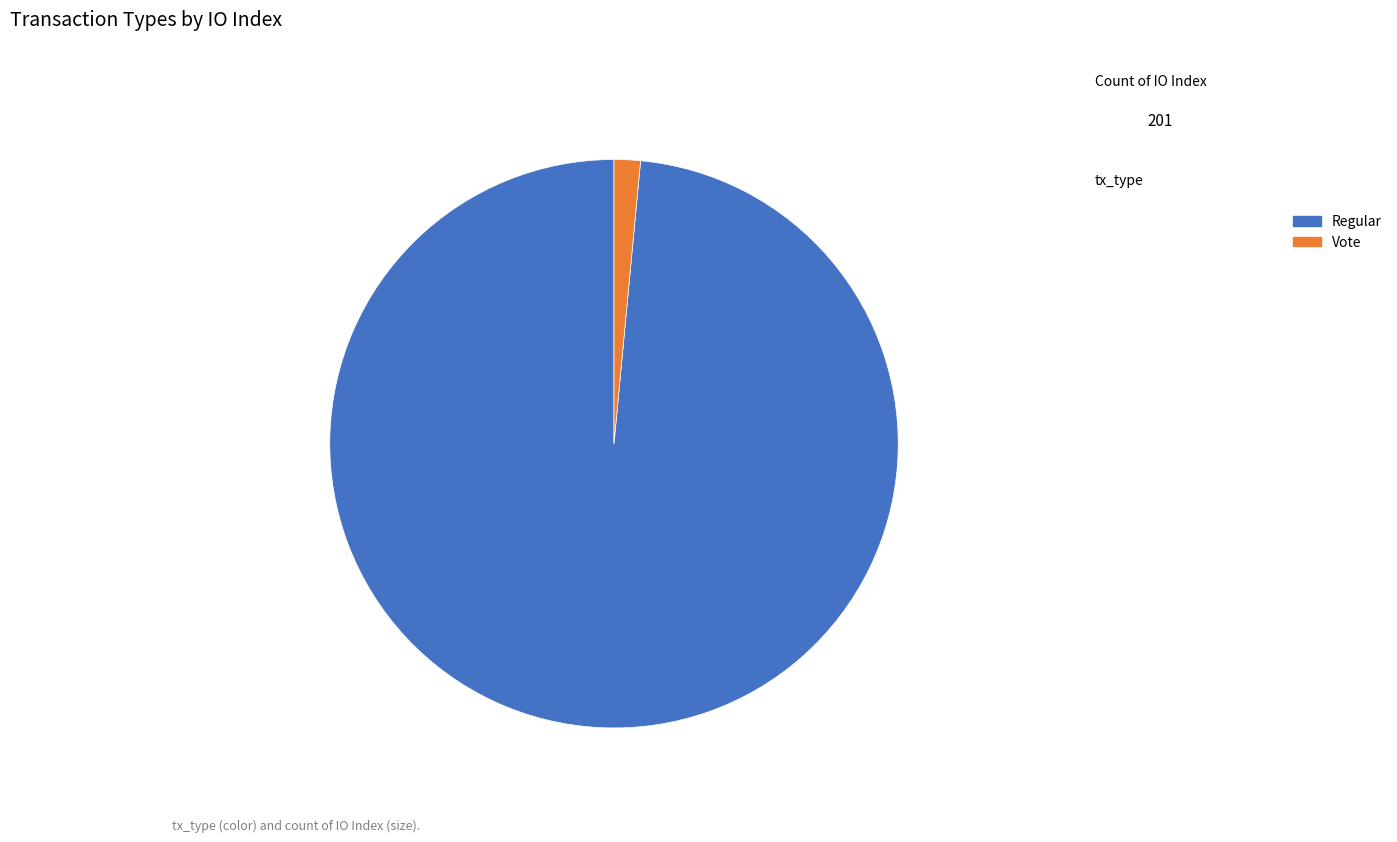

Which slice is the smallest?

Vote